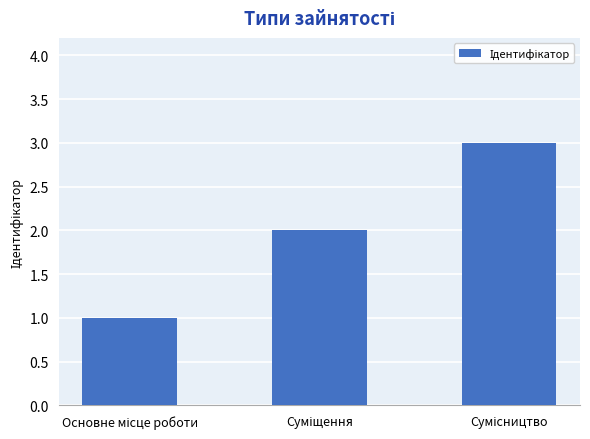

What is the sum of all values?

6